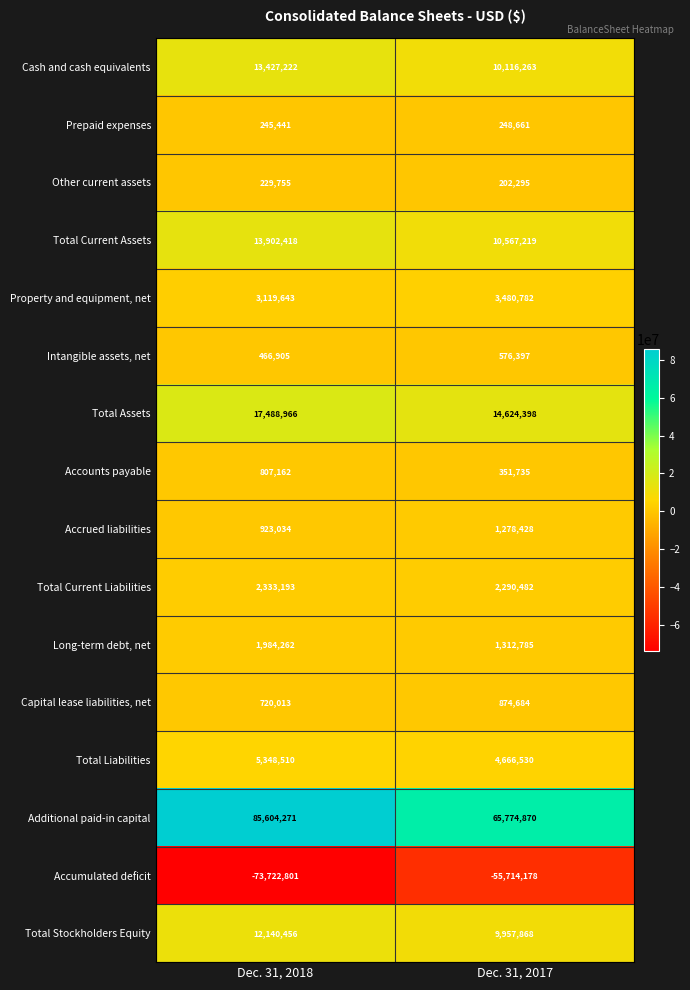

The Additional paid-in capital series shows 85604271 at Dec. 31, 2018. True or false?

True